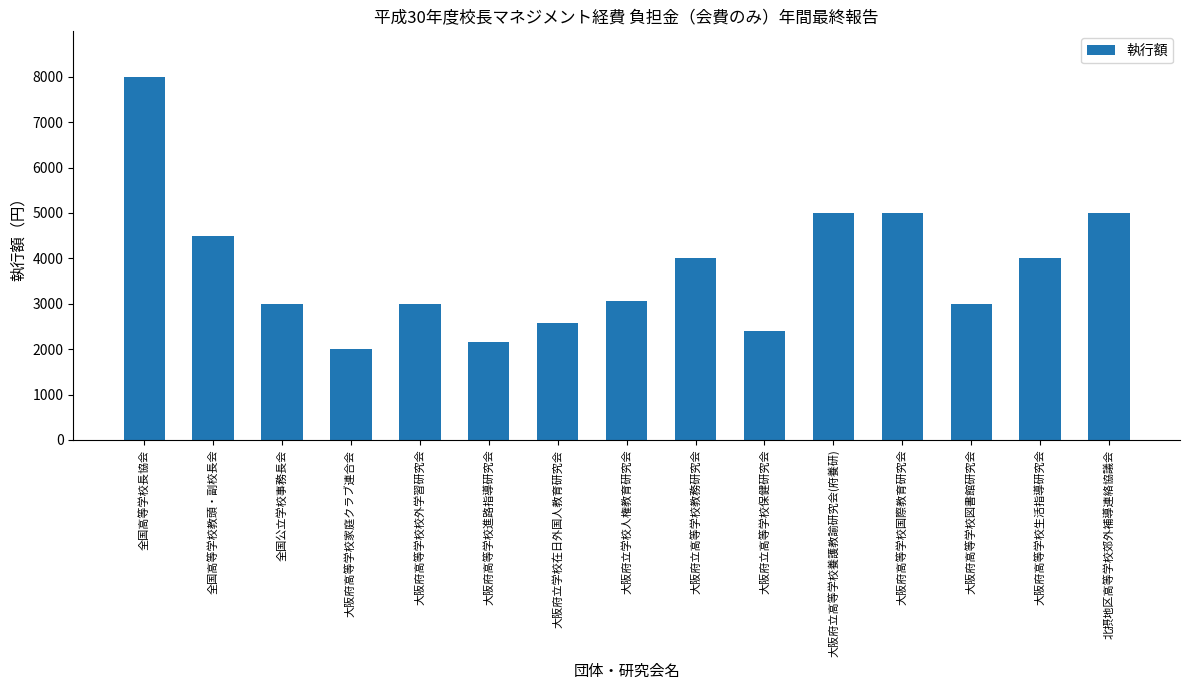

True or false: the data shows 726 at 大阪府立高等学校保健研究会.

False